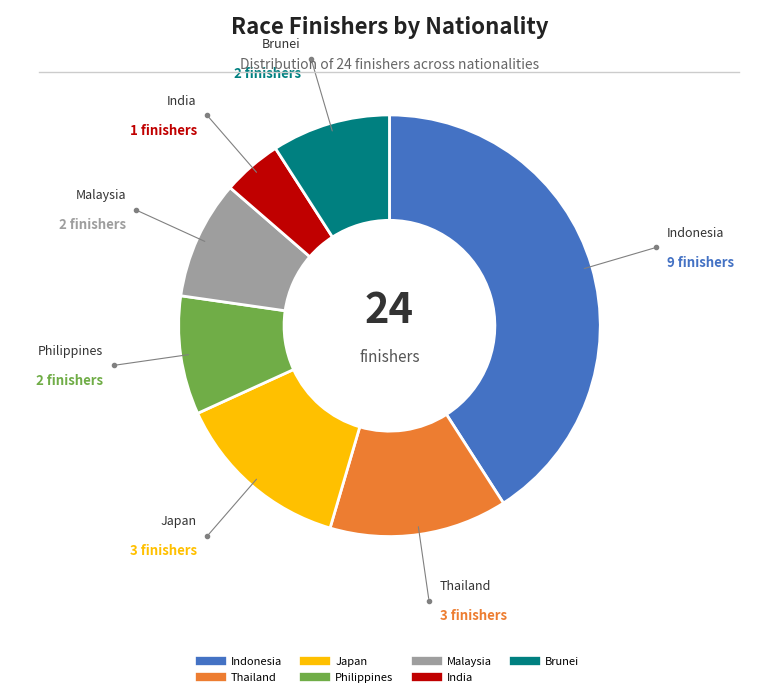

Which slice is the smallest?

India